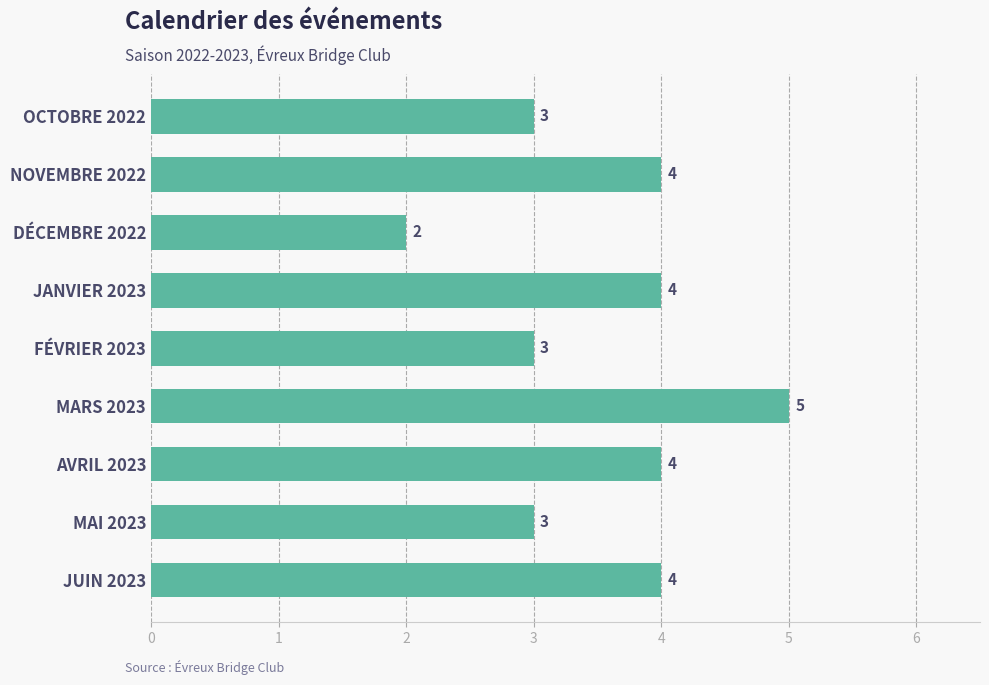

Approximately how many times larger is the value at JANVIER 2023 compared to JUIN 2023?

1.0